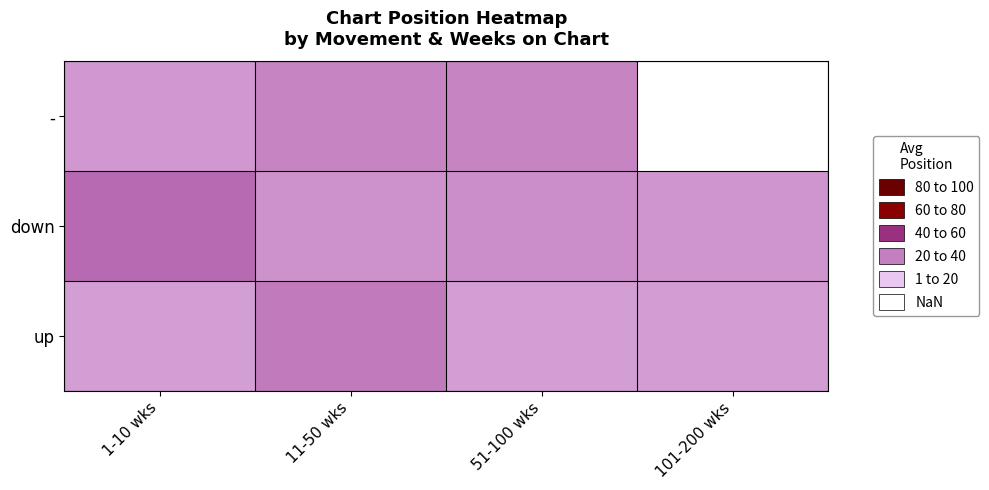

What is the spread (max minus min) of values at 11-50 wks?

7.8